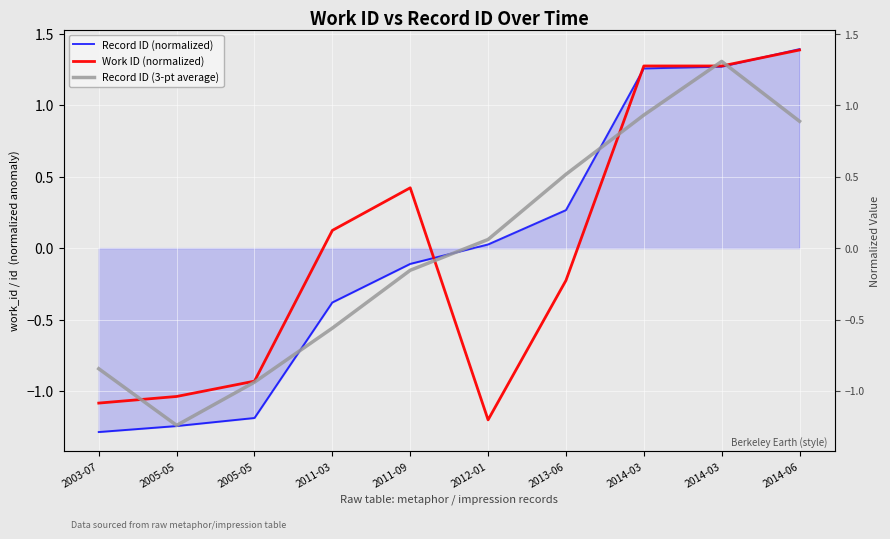

Which series has the widest spread of values?

Record ID (normalized)